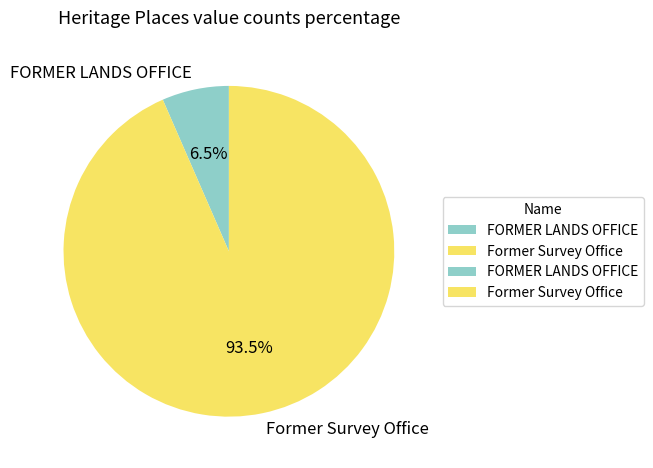

Which has a higher value, Former Survey Office or FORMER LANDS OFFICE?

Former Survey Office